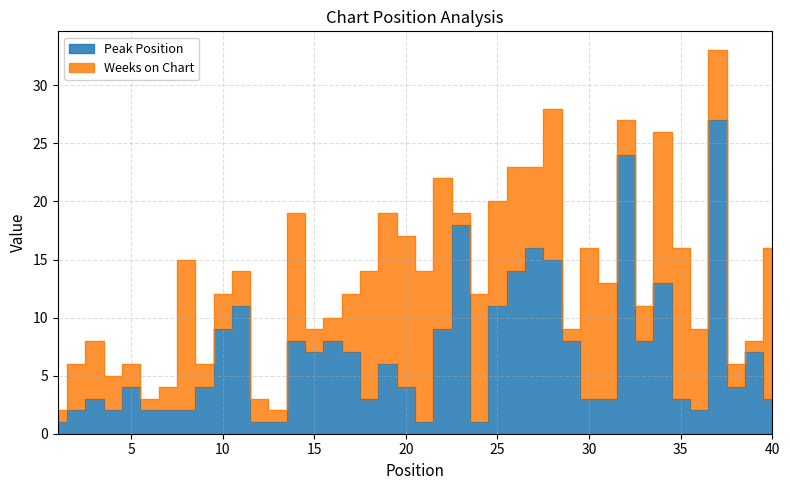

What is the difference between the values at 13 and 28?

14